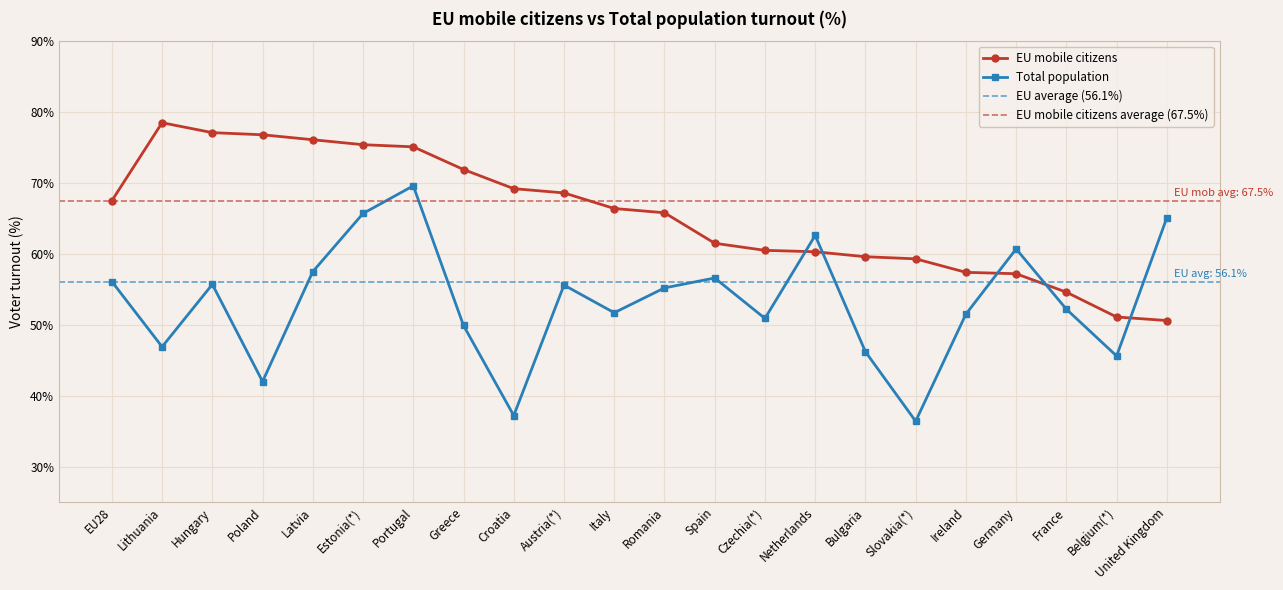

List the series in order of their overall mean, lowest first.

Total population, EU mobile citizens